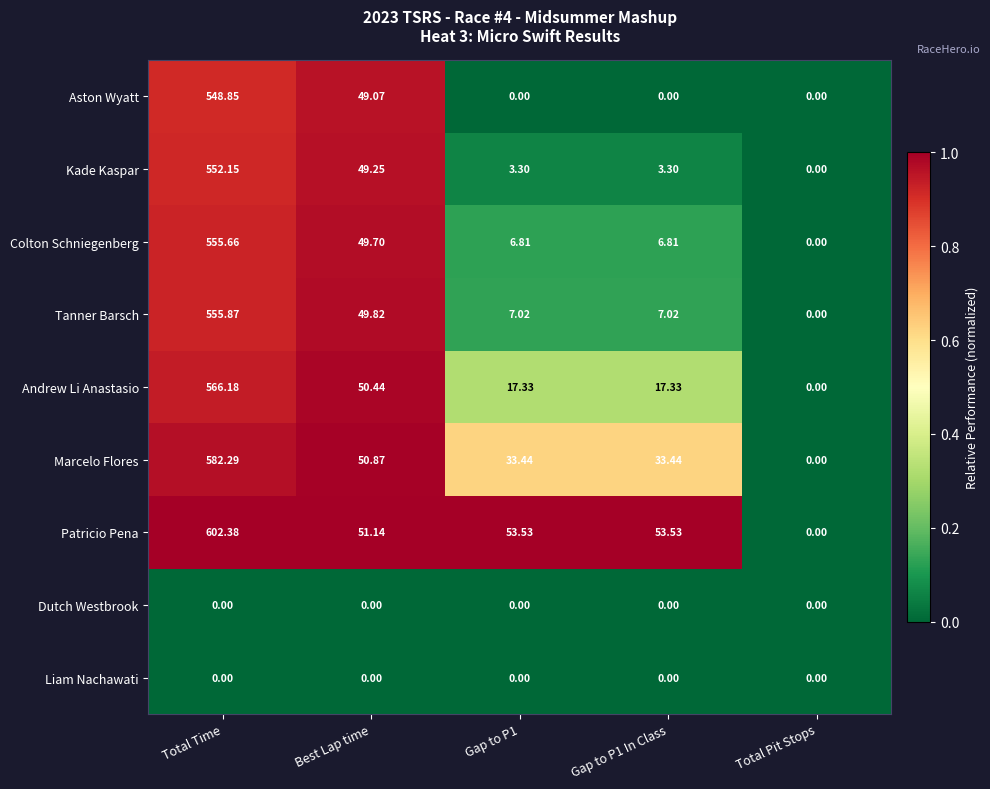

Which series has the largest total across all categories?

Patricio Pena